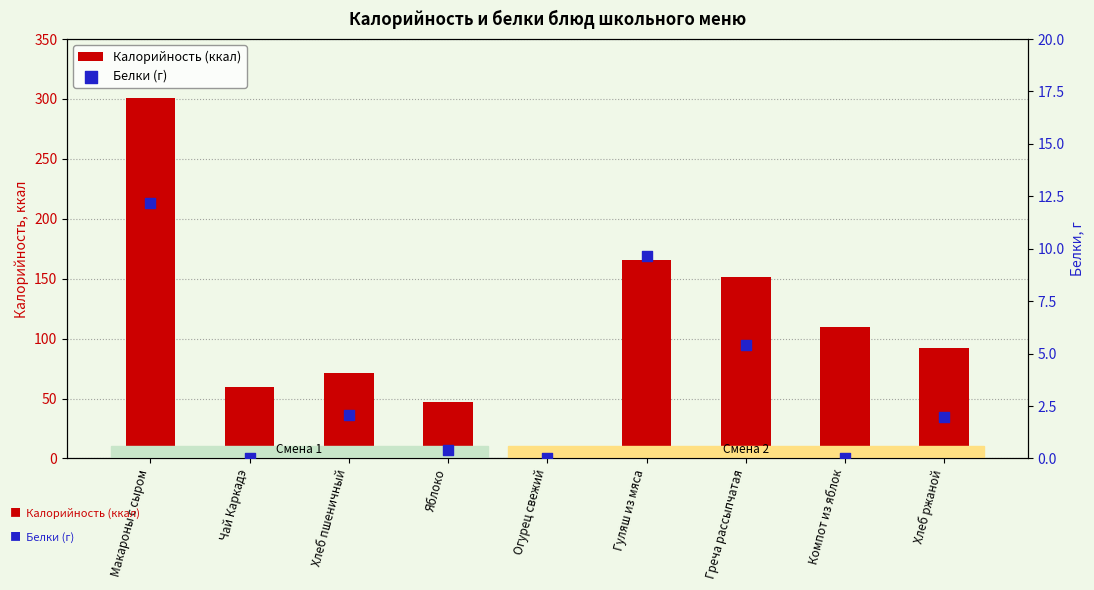

Which series has the largest total across all categories?

Калорийность (ккал)